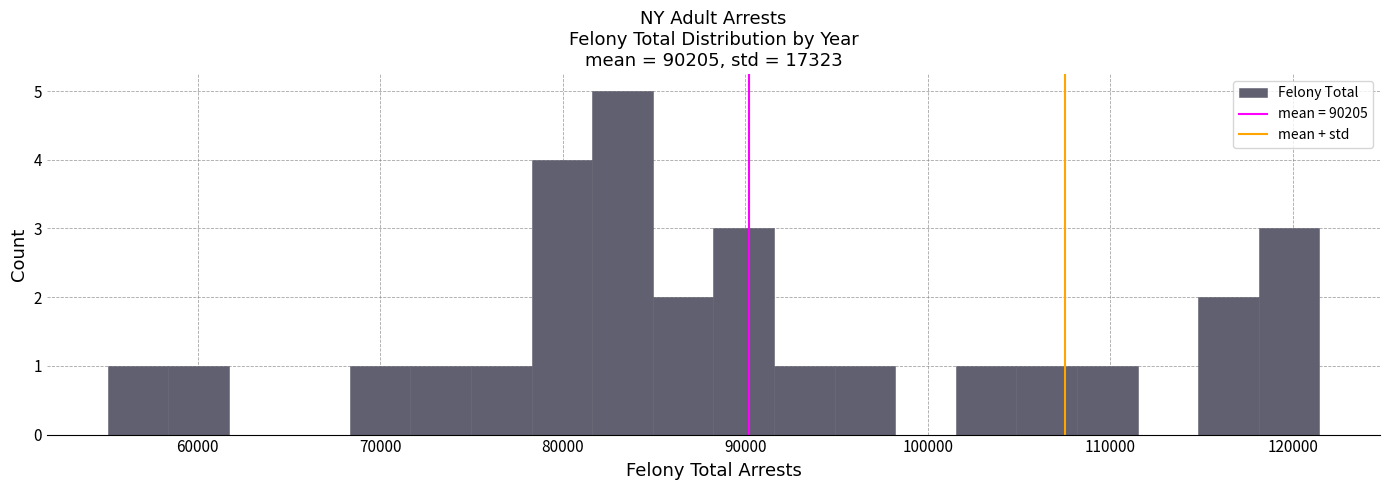

Around what value on the x-axis is the tallest bar? Give the approximate position of its centre, as read against the axis.

83000